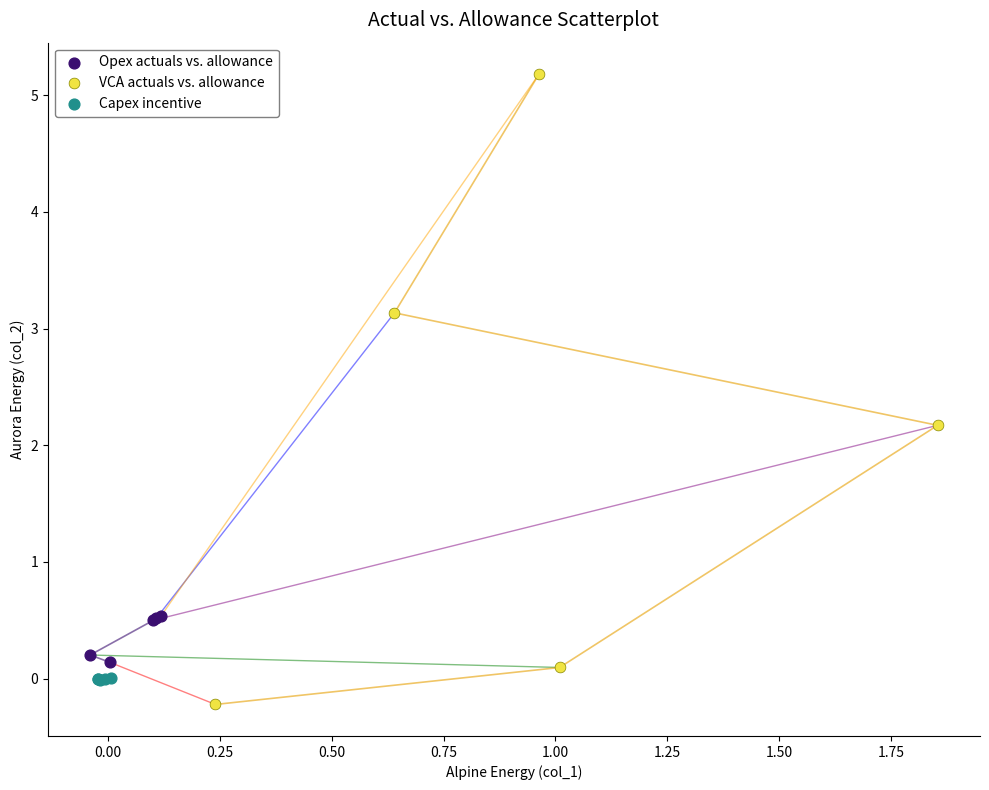

Which series reaches the maximum Y coordinate?

VCA actuals vs. allowance